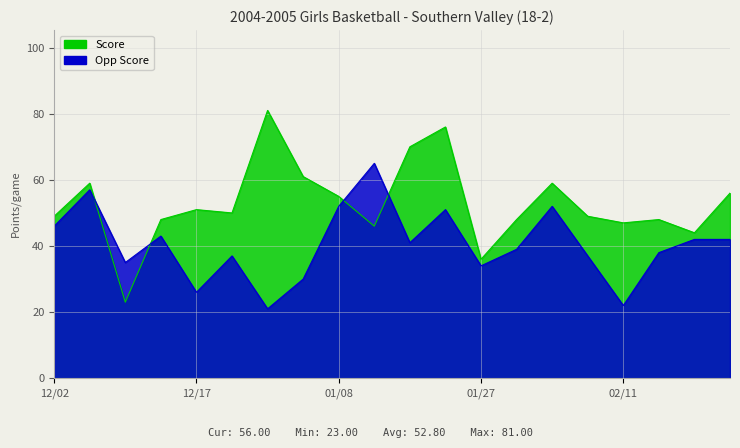

How many data points in Score are above 50?

9